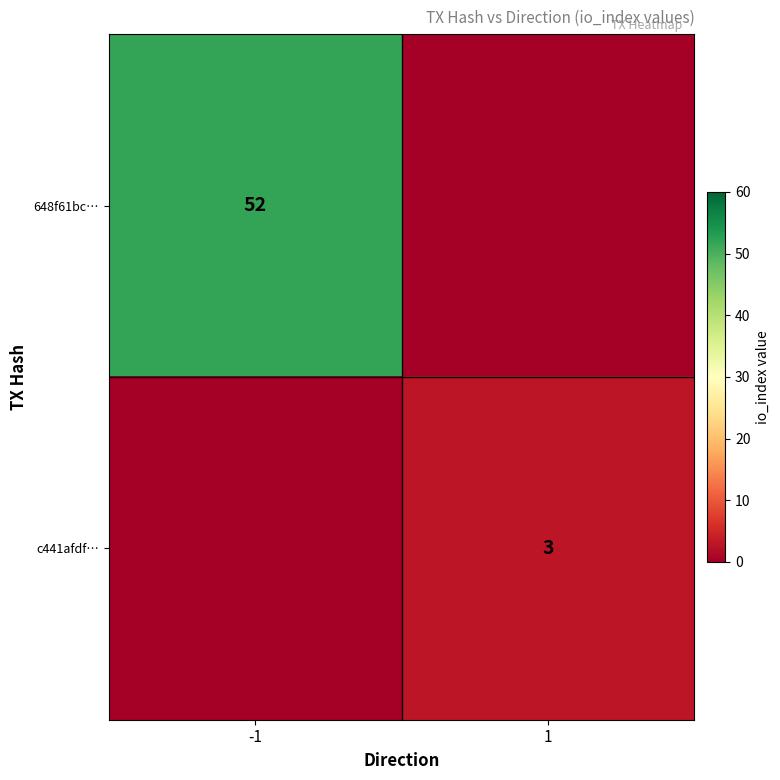

The value of c441afdf… at 1 is 3. True or false?

True